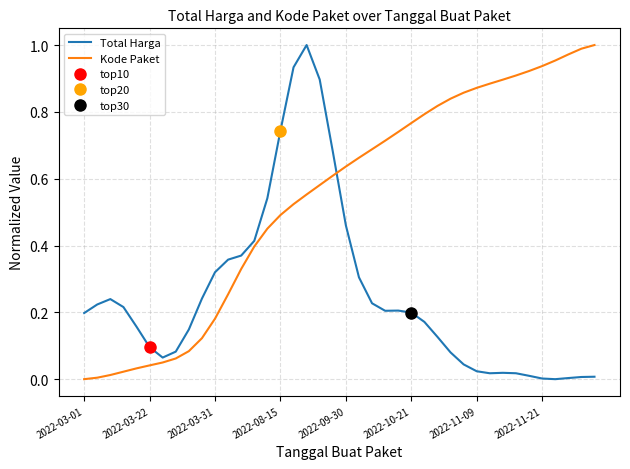

What value does the Kode Paket series have at 38?

1.0